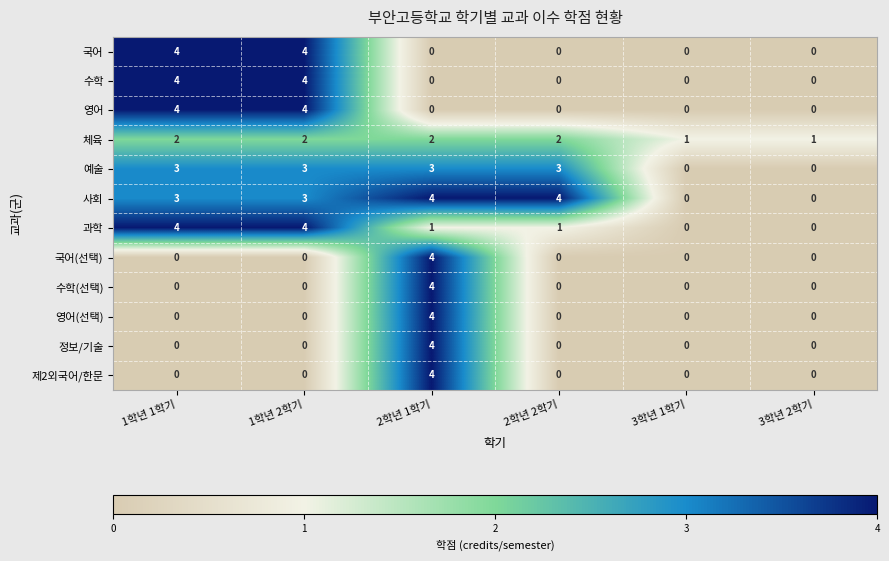

What is the difference between the highest and lowest values at 1학년 2학기?

4